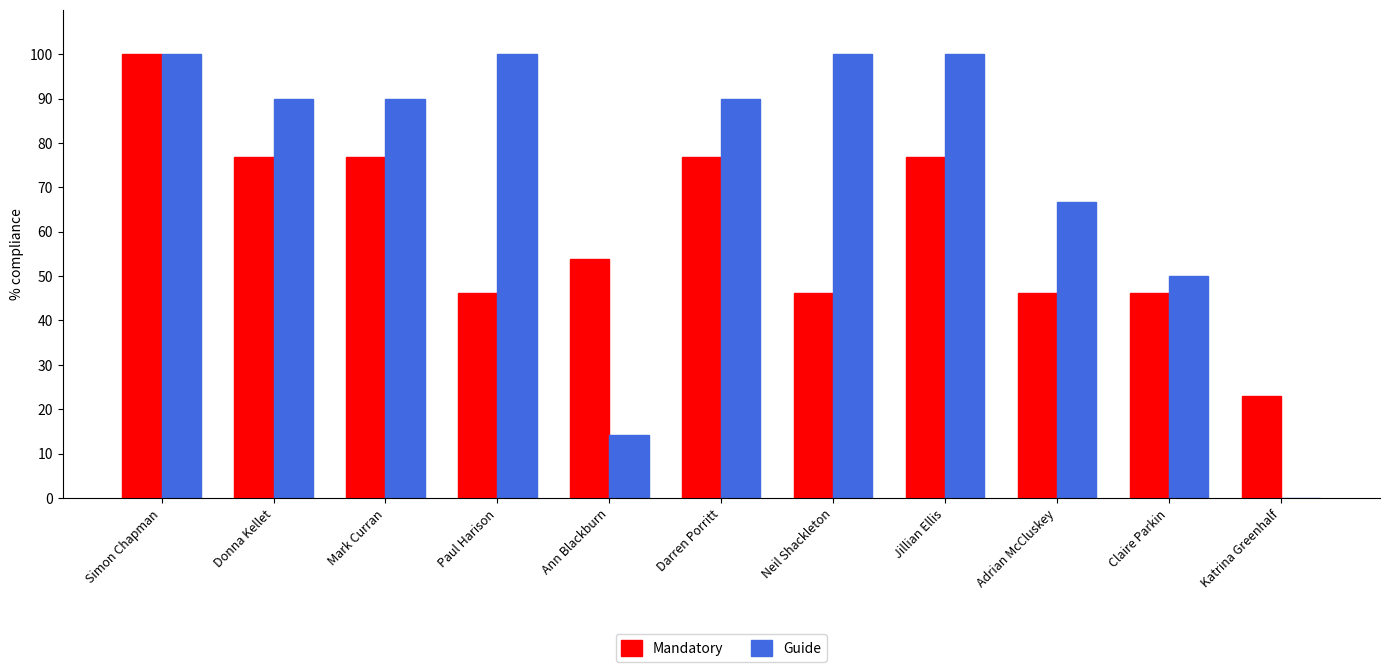

What is the maximum value for Guide?

100.0